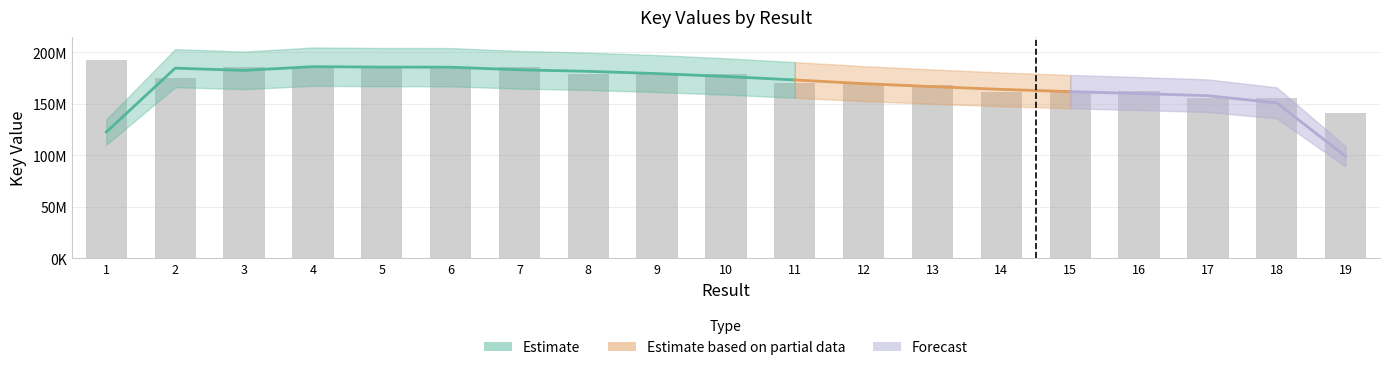

List the labels in order of value, smallest first.

19, 18, 17, 14, 16, 15, 13, 11, 12, 2, 8, 10, 9, 6, 7, 3, 4, 5, 1